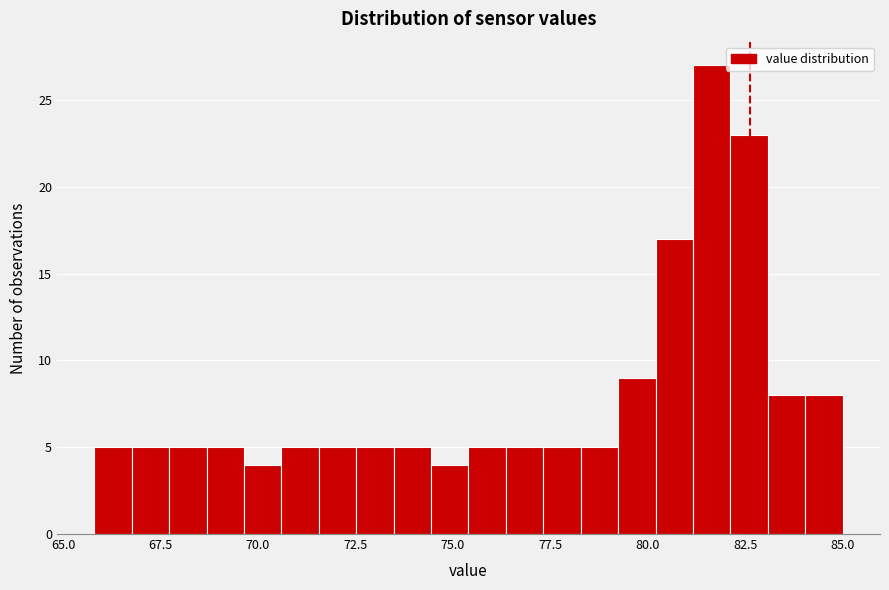

Around what value on the x-axis is the tallest bar? Give the approximate position of its centre, as read against the axis.

81.5